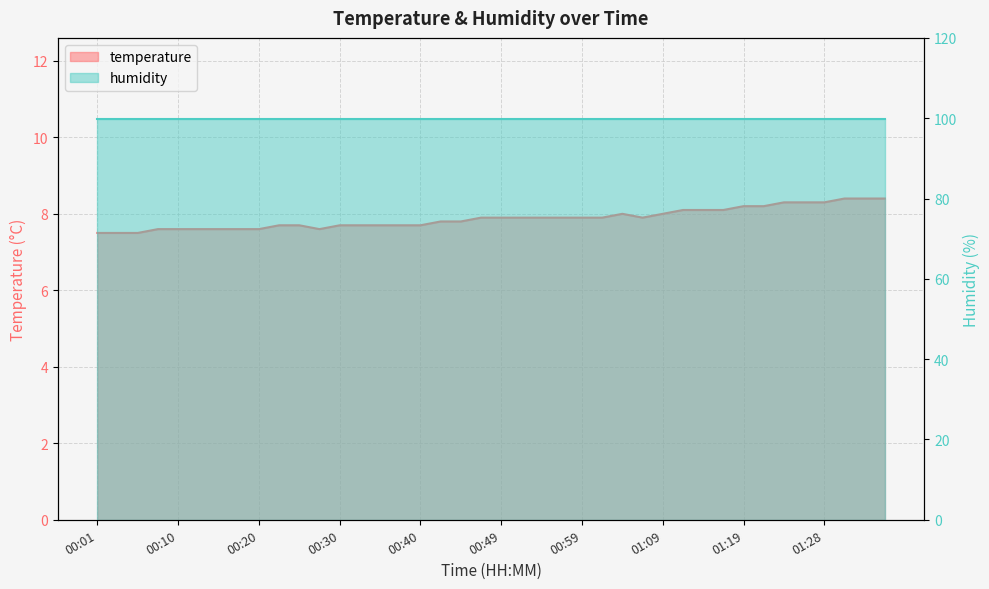

What is the greatest value displayed?

8.4